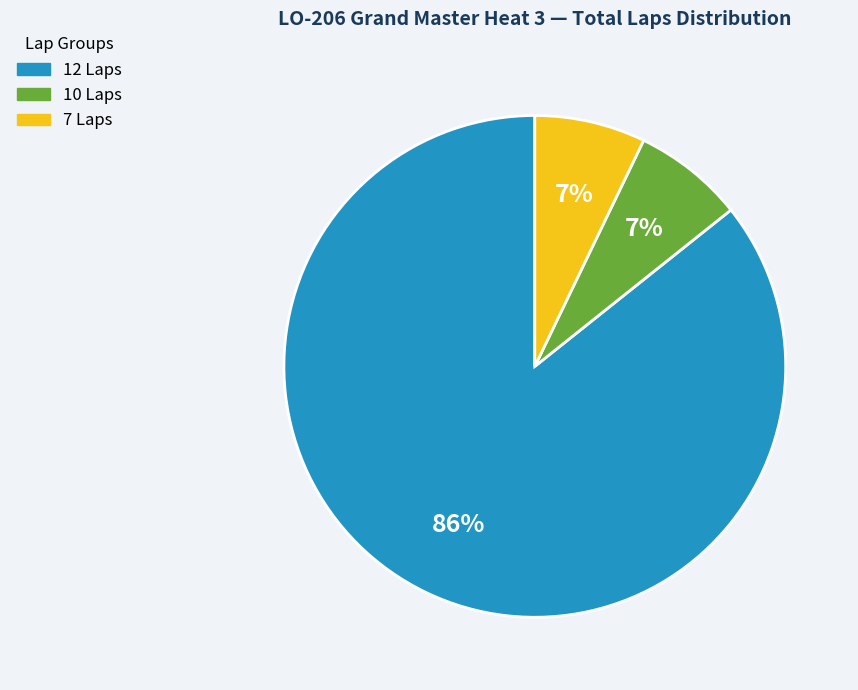

Approximately how many times larger is the value at 10 Laps compared to 7 Laps?

1.0